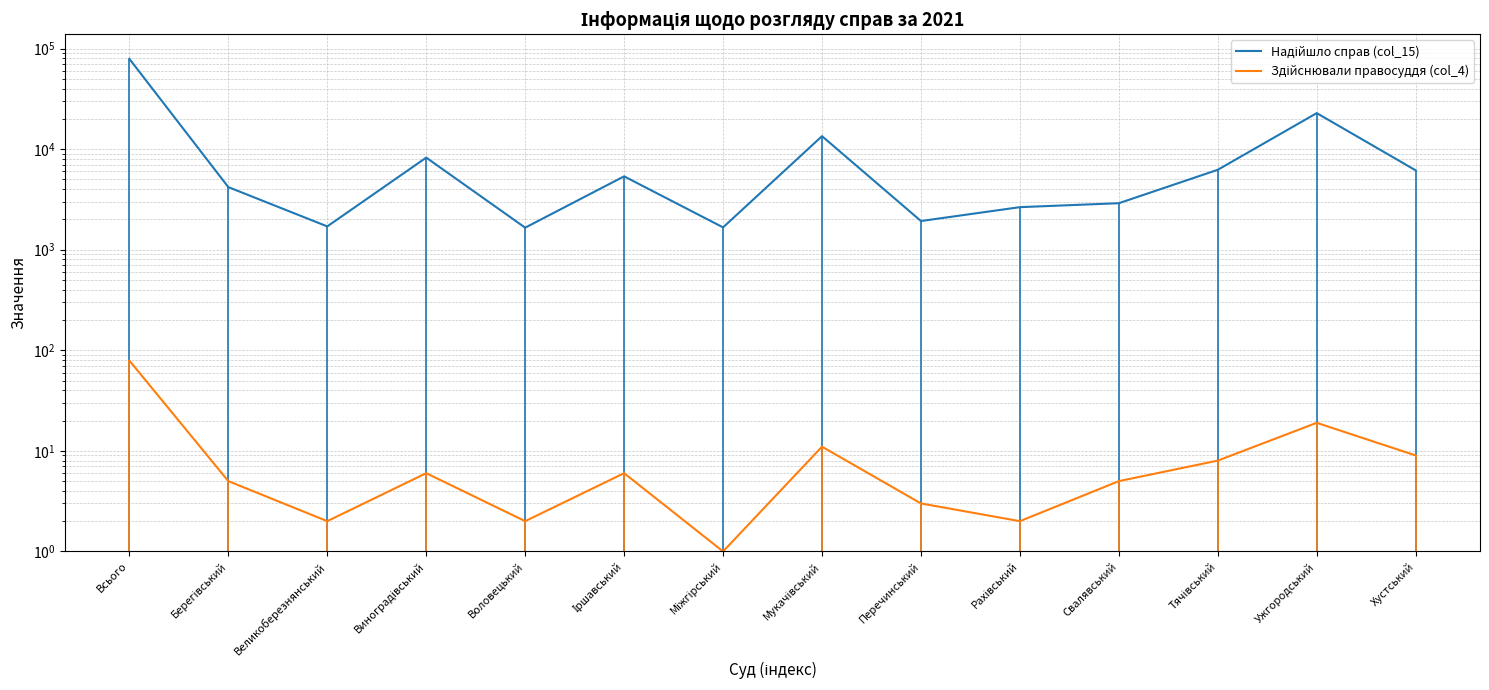

Is the value of Надійшло справ (col_15) at Хустський greater than the value of Здійснювали правосуддя (col_4) at Всього?

Yes